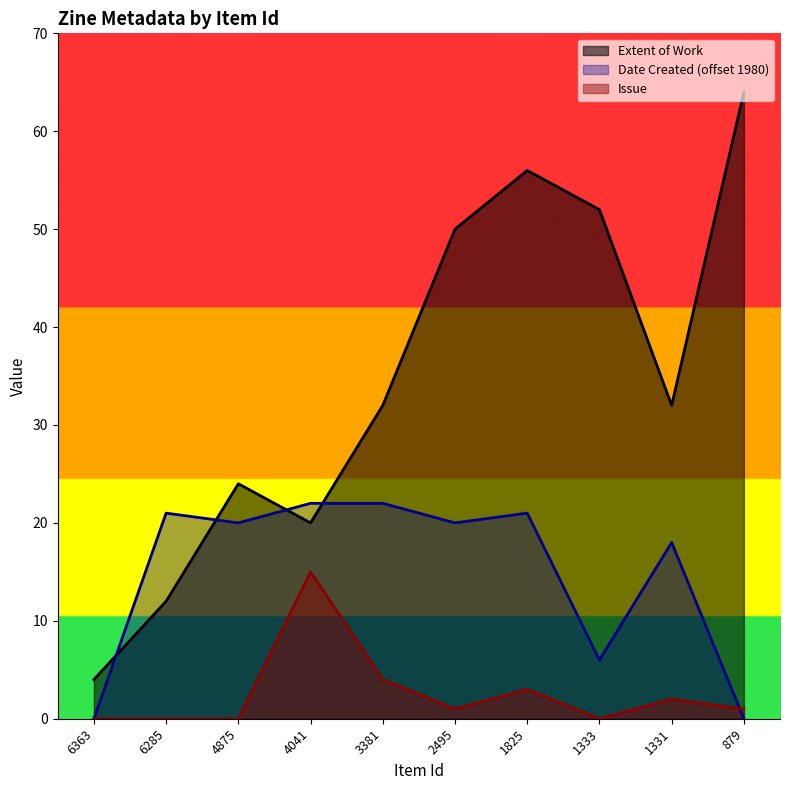

In Issue, how many points are higher than both neighbors (excluding endpoints)?

3